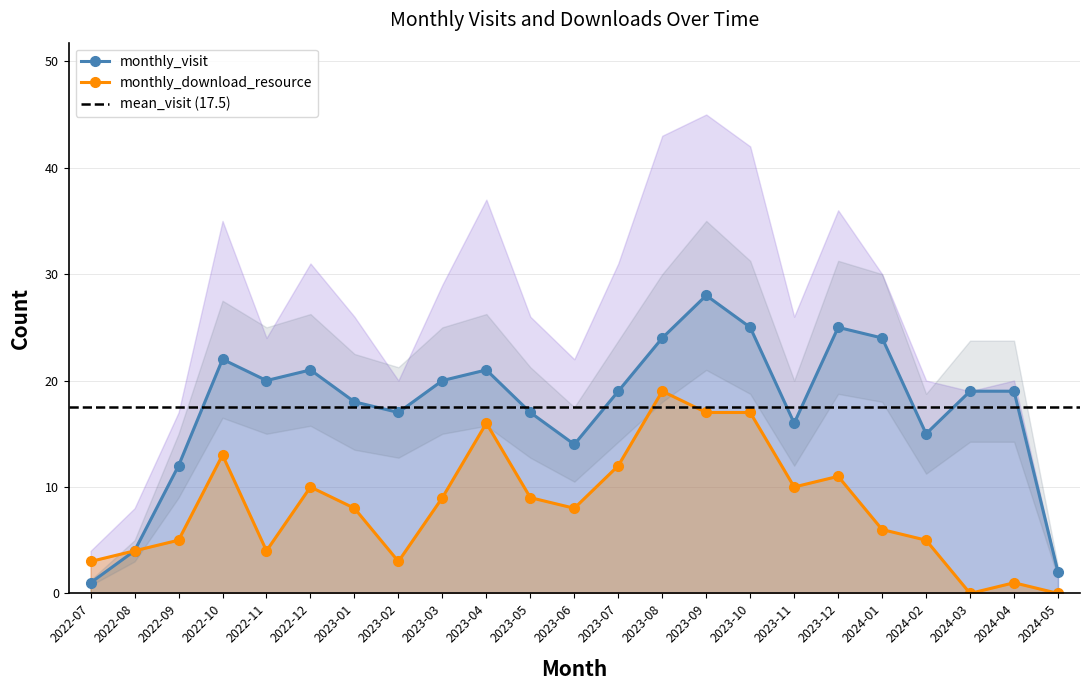

Which series has the largest total across all categories?

monthly_visit